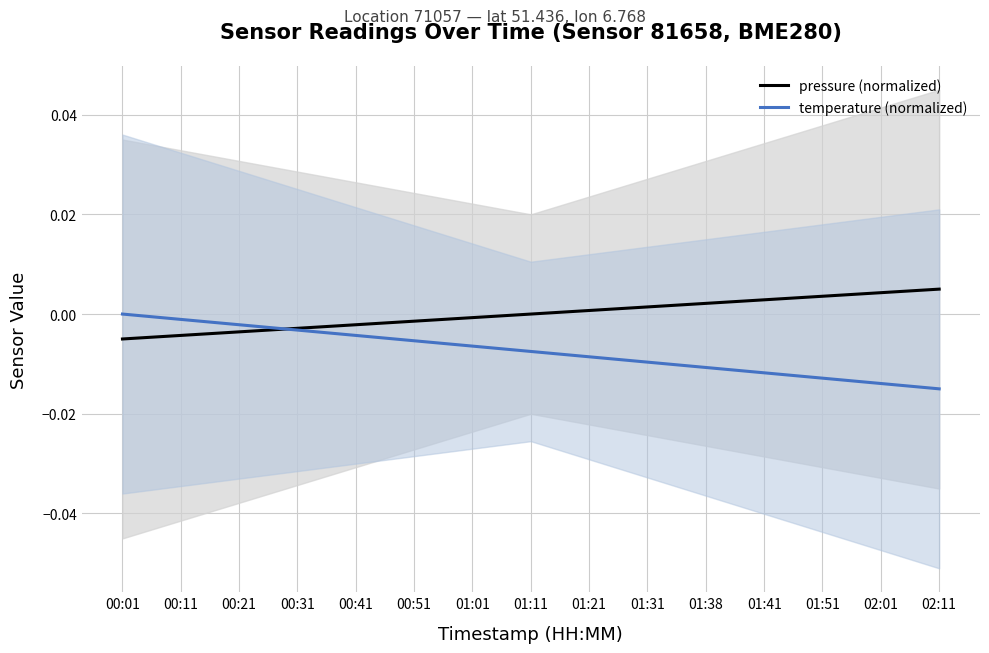

The pressure (normalized) series shows -0.0 at 00:21. True or false?

False